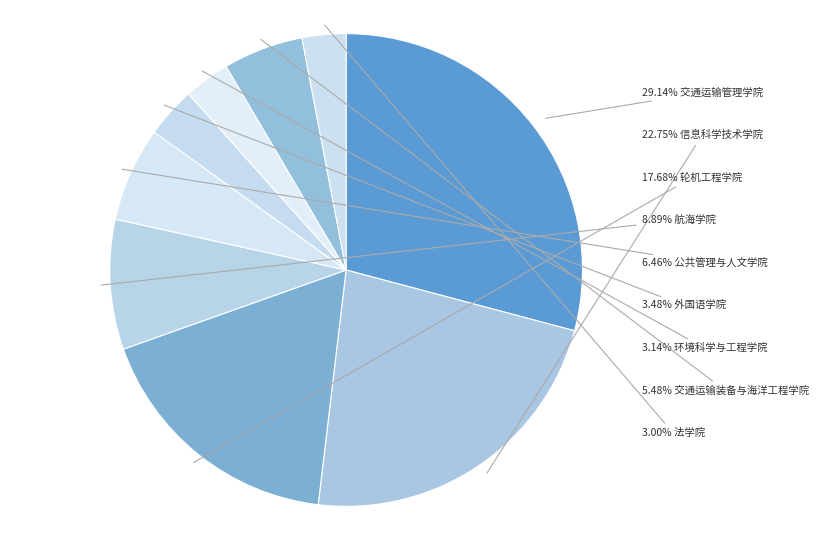

How many segments does this pie chart have?

9